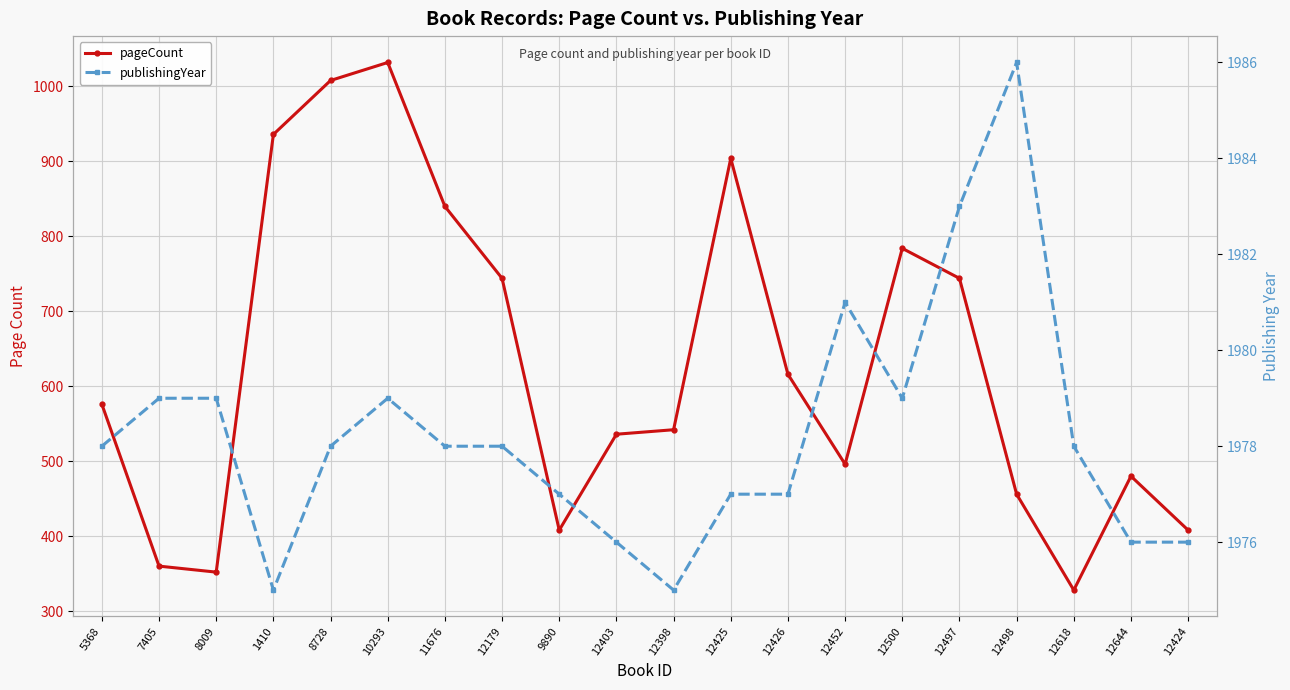

The pageCount series shows 138 at 12398. True or false?

False